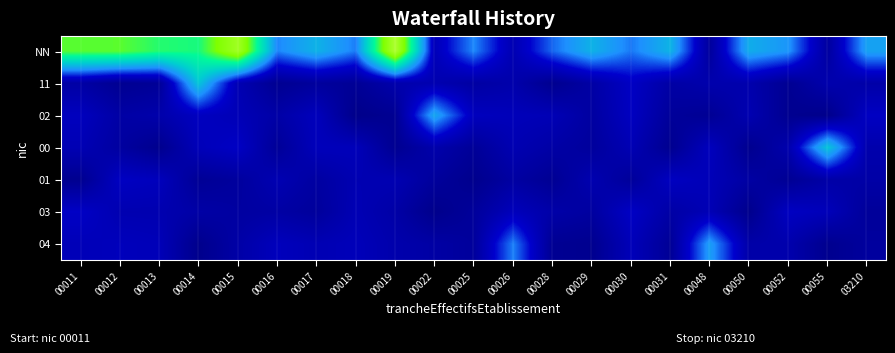

Reading left to right, list all the values displayed in this chart.

NN: 00011=2.5	00012=2.5	00013=2.3	00014=2.2	00015=3.1	00016=1.1	00017=1.4	00018=1.1	00019=3.3	00022=0.5	00025=1.1	00026=0.4	00028=1.0	00029=1.4	00030=1.1	00031=1.4	00048=0.2	00050=1.4	00052=1.2	00055=0.2	03210=1.3
11: 00011=0.3	00012=0.1	00013=0.1	00014=1.6	00015=0.4	00016=0.1	00017=0.2	00018=0.1	00019=0.3	00022=0.4	00025=0.2	00026=0.3	00028=0.1	00029=0.3	00030=0.6	00031=0.3	00048=0.3	00050=0.4	00052=0.1	00055=0.4	03210=0.3
02: 00011=0.5	00012=0.3	00013=0.3	00014=0.5	00015=0.4	00016=0.3	00017=0.5	00018=0.0	00019=0.1	00022=1.3	00025=0.5	00026=0.5	00028=0.4	00029=0.2	00030=0.5	00031=0.2	00048=0.1	00050=0.4	00052=0.1	00055=0.0	03210=0.6
00: 00011=0.4	00012=0.2	00013=0.0	00014=0.5	00015=0.6	00016=0.1	00017=0.5	00018=0.5	00019=0.1	00022=0.3	00025=0.1	00026=0.4	00028=0.3	00029=0.2	00030=0.4	00031=0.1	00048=0.5	00050=0.1	00052=0.4	00055=1.6	03210=0.3
01: 00011=0.1	00012=0.6	00013=0.5	00014=0.1	00015=0.2	00016=0.4	00017=0.2	00018=0.4	00019=0.4	00022=0.2	00025=0.0	00026=0.2	00028=0.1	00029=0.4	00030=0.2	00031=0.5	00048=0.5	00050=0.2	00052=0.1	00055=0.3	03210=0.3
03: 00011=0.6	00012=0.4	00013=0.4	00014=0.3	00015=0.2	00016=0.3	00017=0.2	00018=0.4	00019=0.3	00022=0.0	00025=0.2	00026=0.5	00028=0.3	00029=0.2	00030=0.6	00031=0.3	00048=0.4	00050=0.0	00052=0.6	00055=0.5	03210=0.2
04: 00011=0.5	00012=0.5	00013=0.5	00014=0.0	00015=0.3	00016=0.5	00017=0.4	00018=0.5	00019=0.3	00022=0.3	00025=0.2	00026=1.1	00028=0.1	00029=0.1	00030=0.5	00031=0.1	00048=1.3	00050=0.3	00052=0.3	00055=0.0	03210=0.2